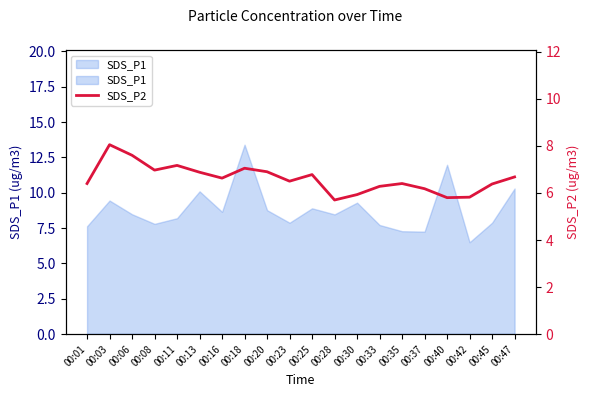

The value at 00:16 is 2.2. True or false?

False